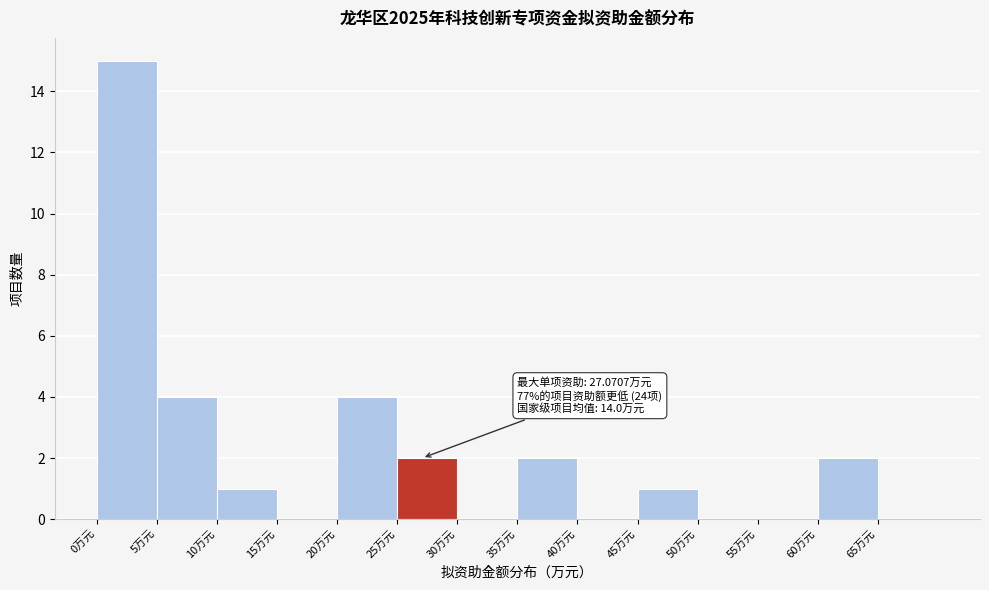

Over which range of the x-axis is the bar tallest?

0 to 5